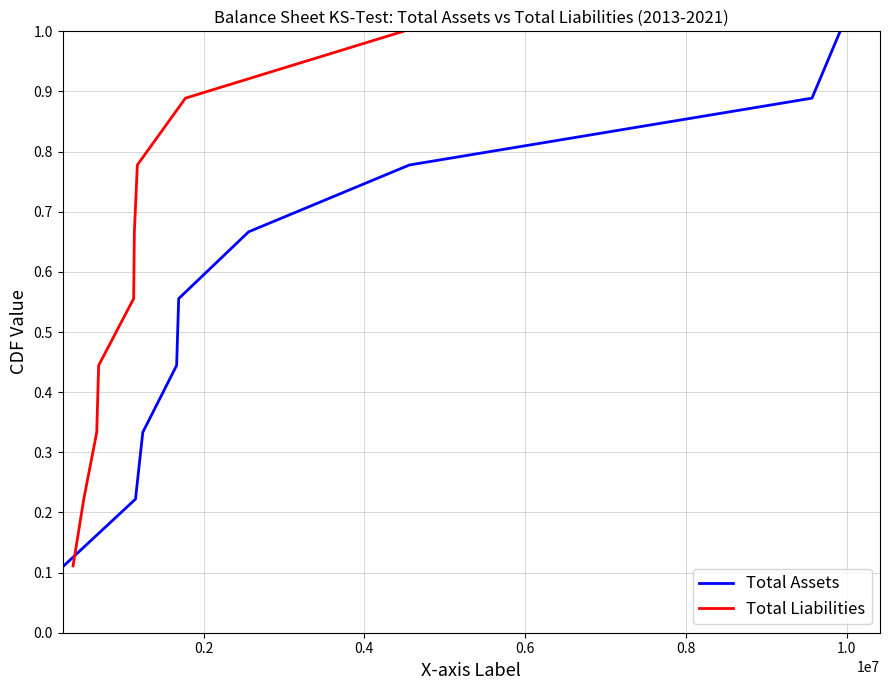

What is the minimum value for Total Assets?

0.1